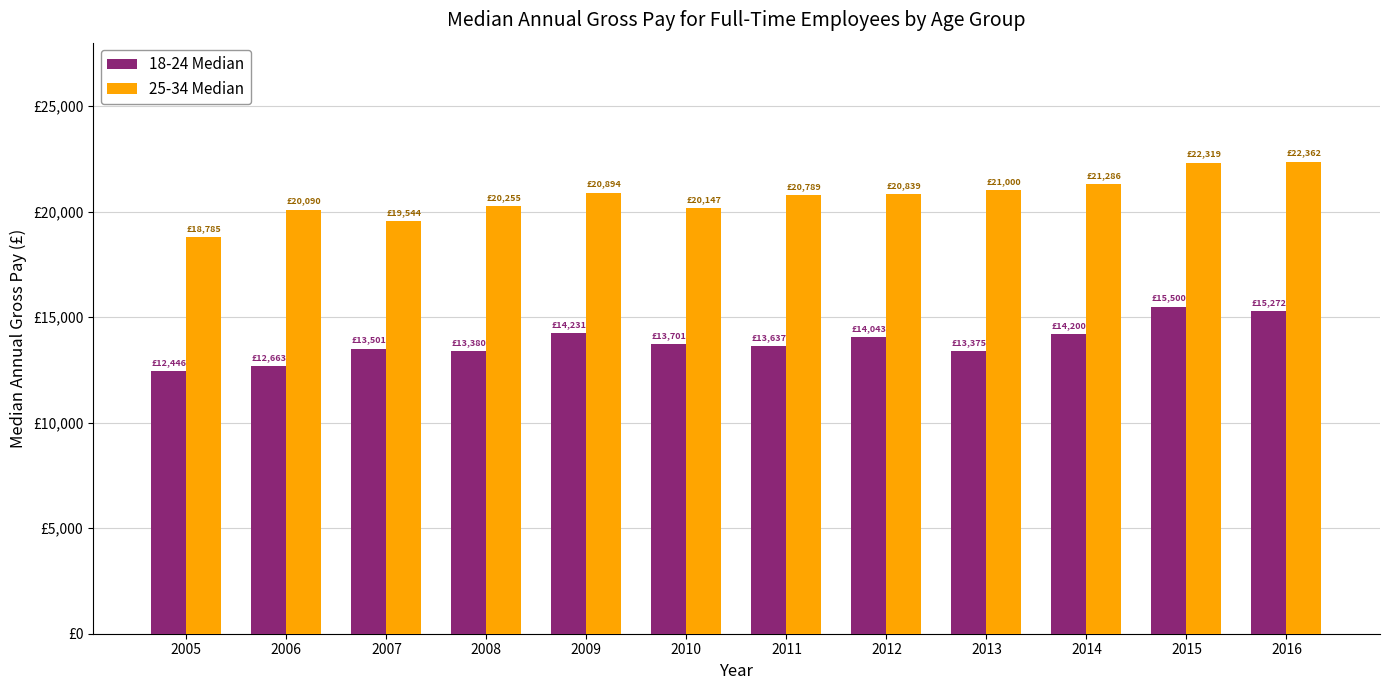

Are the bars horizontal?

No